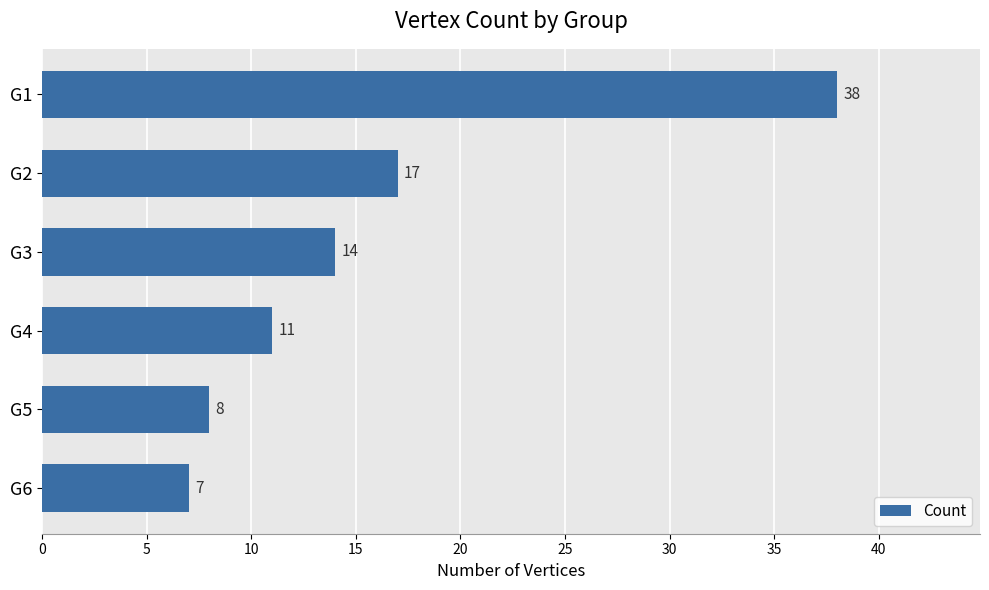

How many bars are there in total?

6